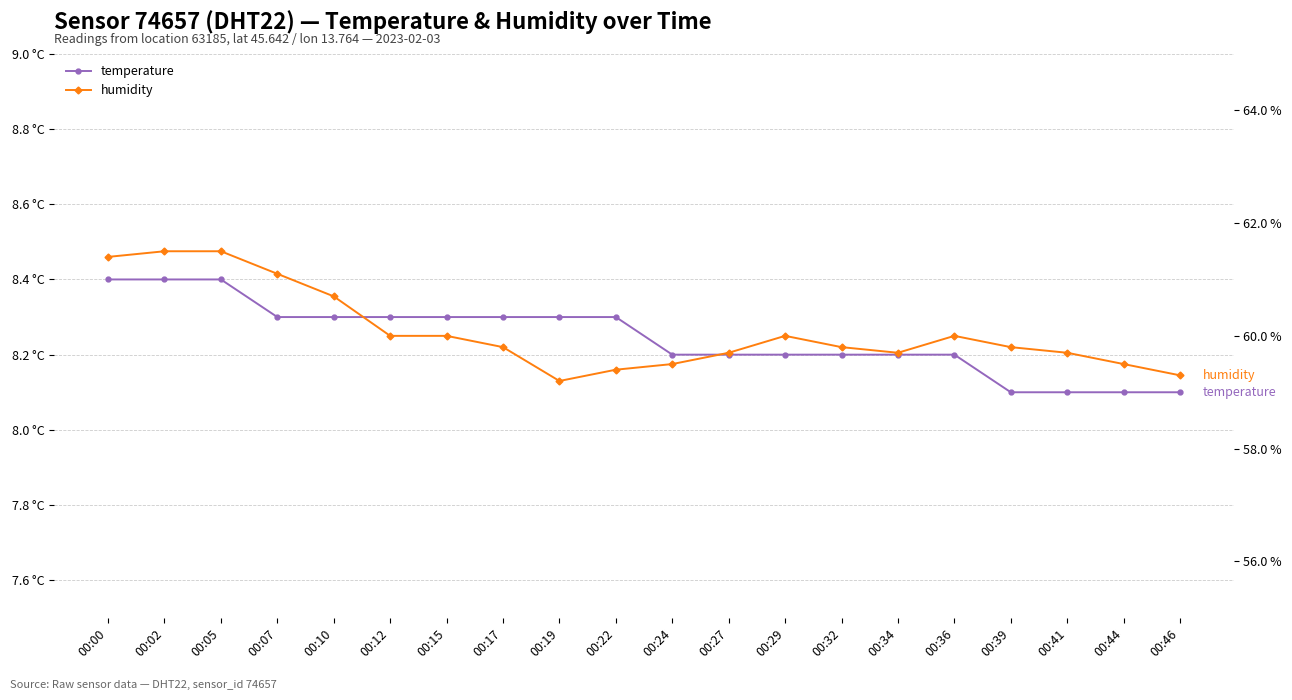

Count the temperature values in the range 8 to 9.

20